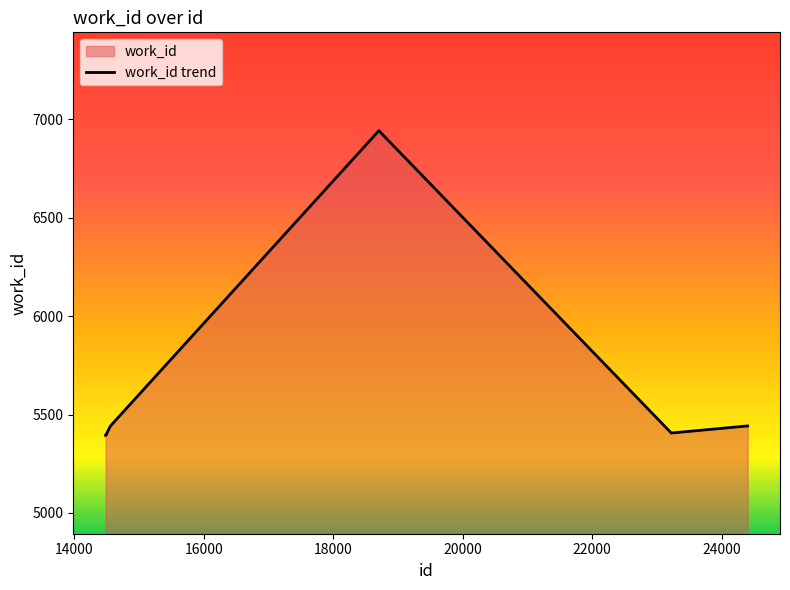

How many interior local peaks (higher than both neighbors) does the data have?

1